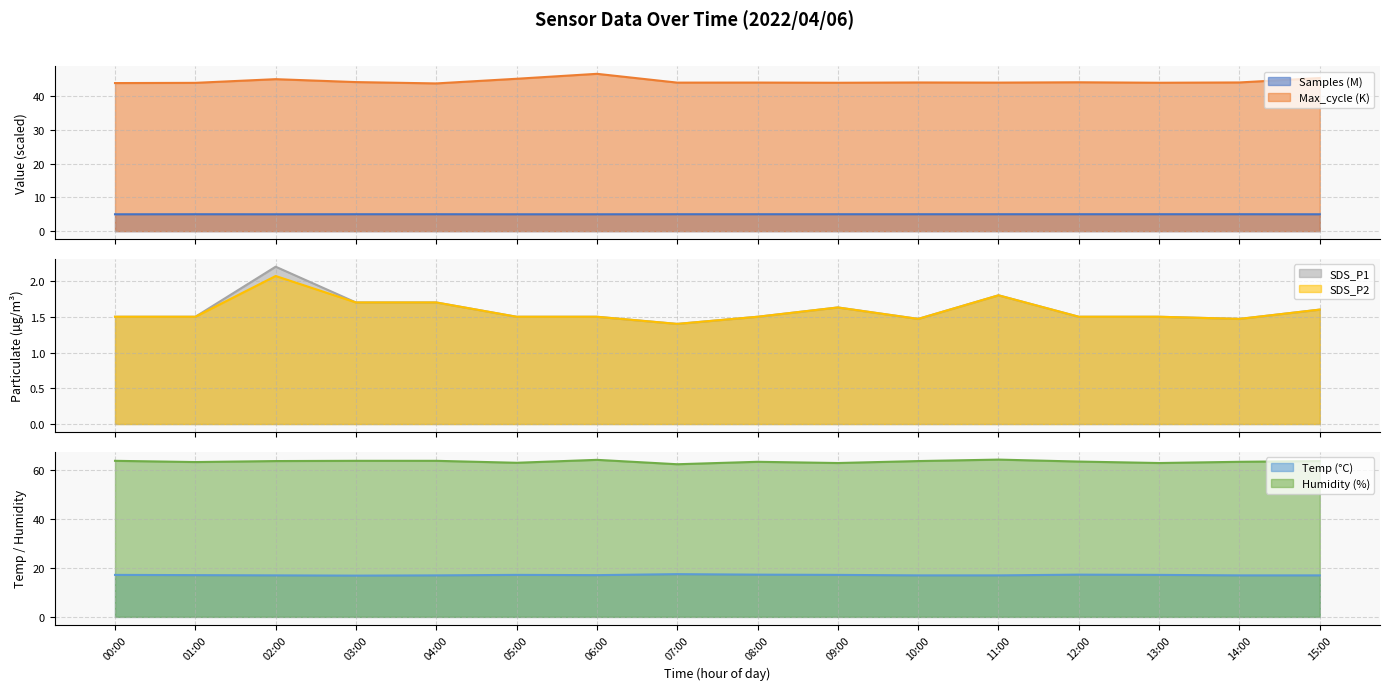

How many categories are shown in the chart?

16